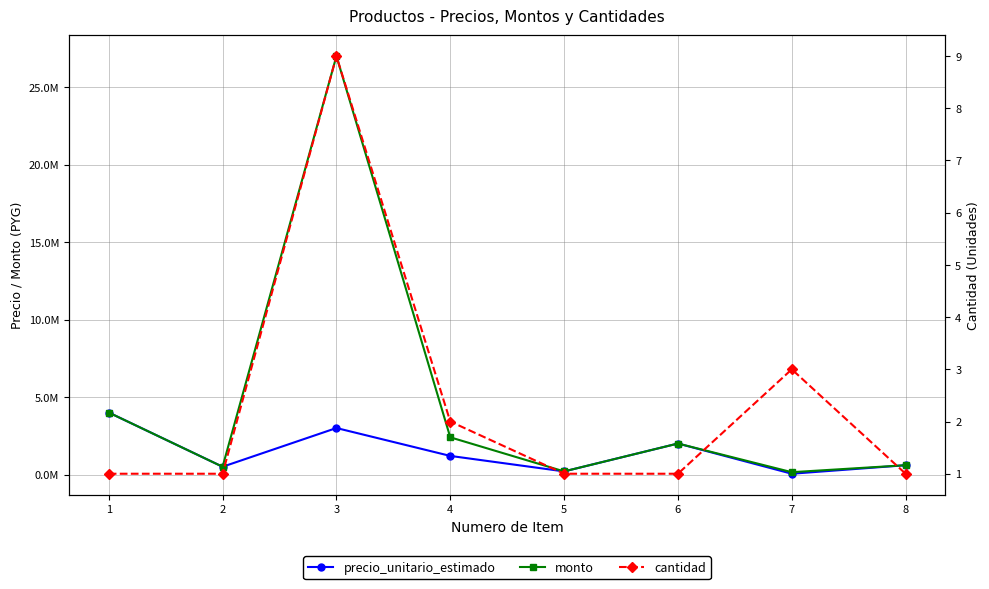

Count the number of data series in this chart.

3